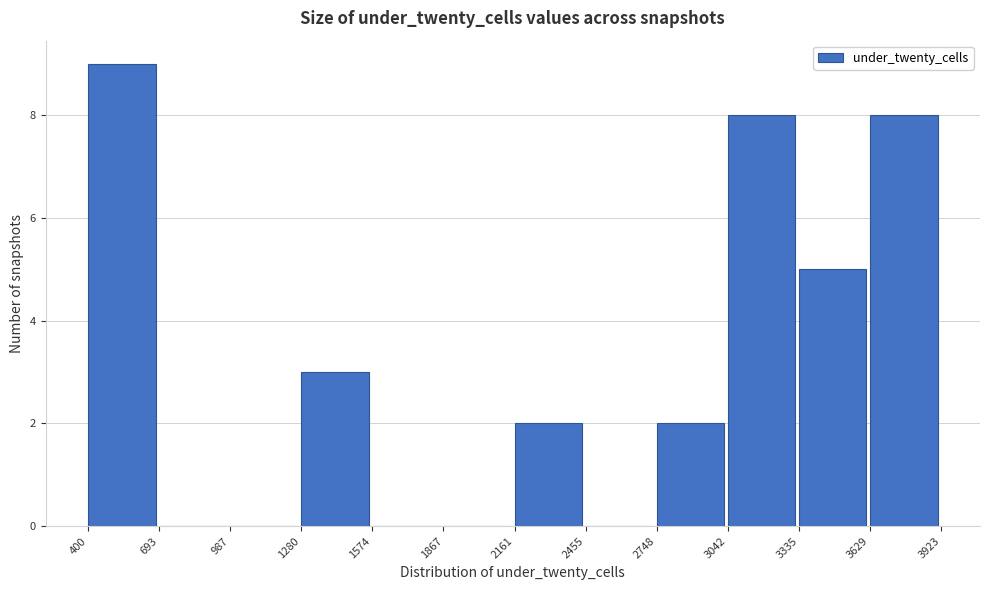

What is the height of the bar covering 3042 to 3335 on the x-axis? The values are not printed on the chart, so give them approximately, as read against the axis.

8